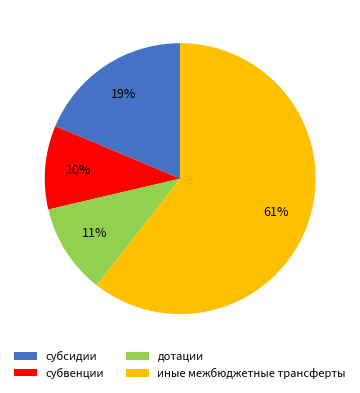

Which slice is the largest?

иные межбюджетные трансферты